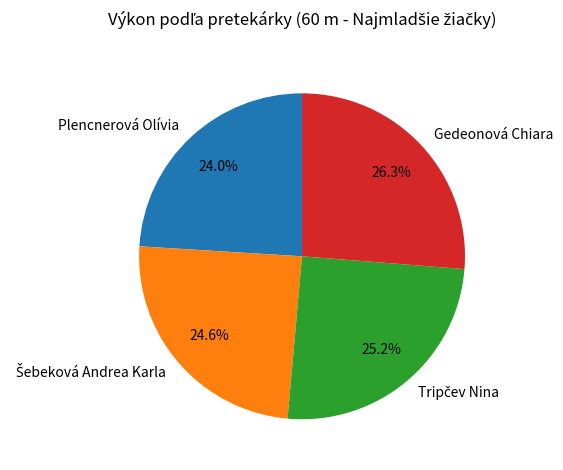

To the nearest percent, what is the difference between the largest and smallest slice percentages?

2%